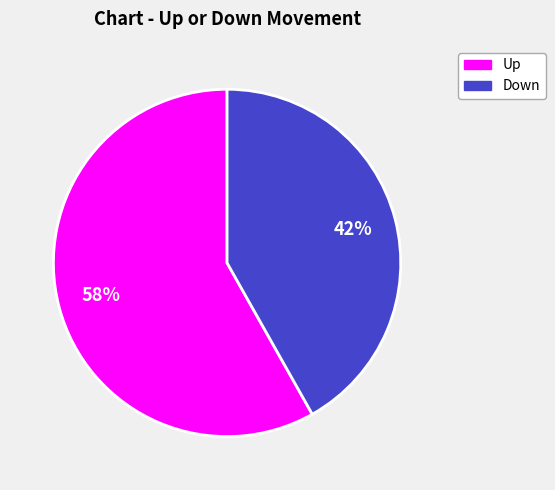

Is there any slice that represents more than half of the pie?

Yes